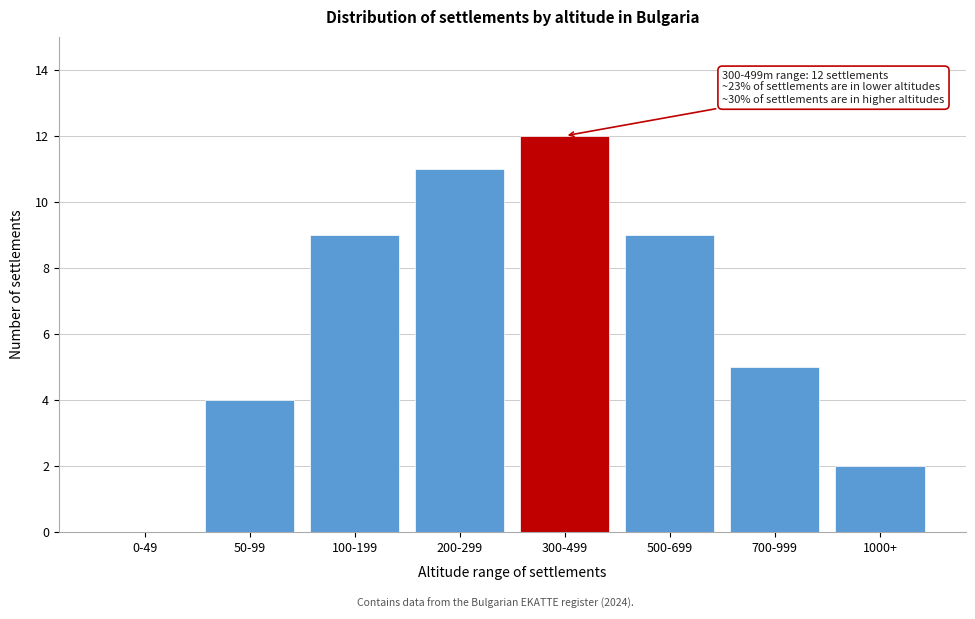

Reading right to left, extract all data points from this chart.

1000+=2	700-999=5	500-699=9	300-499=12	200-299=11	100-199=9	50-99=4	0-49=0